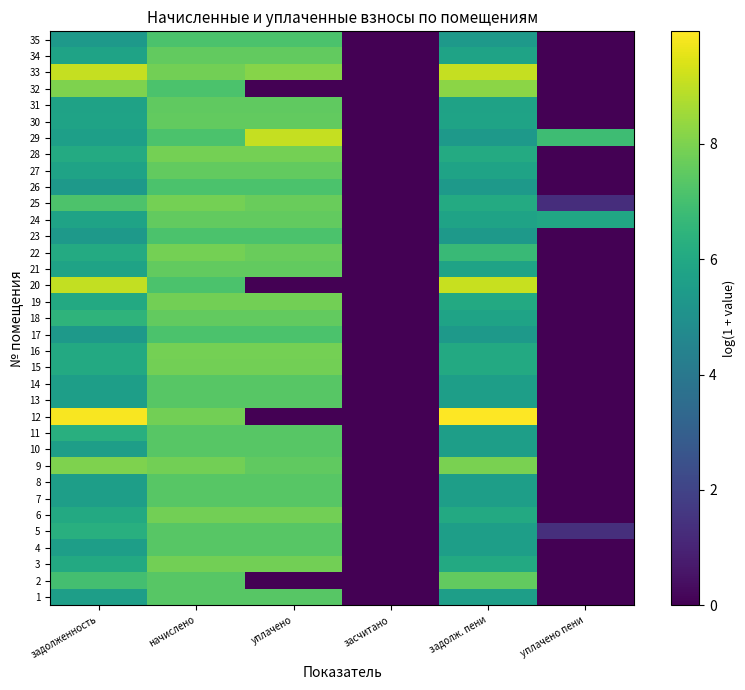

Reading left to right, extract all data points from this chart.

1: задолженность=5.6	начислено=7.4	уплачено=7.4	засчитано=0.0	задолж. пени=5.6	уплачено пени=0.0
2: задолженность=7.0	начислено=7.4	уплачено=0.0	засчитано=0.0	задолж. пени=7.5	уплачено пени=0.0
3: задолженность=6.1	начислено=7.8	уплачено=7.8	засчитано=0.0	задолж. пени=6.1	уплачено пени=0.0
4: задолженность=5.6	начислено=7.4	уплачено=7.4	засчитано=0.0	задолж. пени=5.6	уплачено пени=0.0
5: задолженность=6.3	начислено=7.4	уплачено=7.4	засчитано=0.0	задолж. пени=5.6	уплачено пени=1.4
6: задолженность=6.0	начислено=7.8	уплачено=7.8	засчитано=0.0	задолж. пени=6.0	уплачено пени=0.0
7: задолженность=5.6	начислено=7.4	уплачено=7.4	засчитано=0.0	задолж. пени=5.6	уплачено пени=0.0
8: задолженность=5.6	начислено=7.4	уплачено=7.4	засчитано=0.0	задолж. пени=5.6	уплачено пени=0.0
9: задолженность=8.0	начислено=7.8	уплачено=7.5	засчитано=0.0	задолж. пени=8.0	уплачено пени=0.0
10: задолженность=5.6	начислено=7.4	уплачено=7.4	засчитано=0.0	задолж. пени=5.6	уплачено пени=0.0
11: задолженность=6.3	начислено=7.4	уплачено=7.4	засчитано=0.0	задолж. пени=5.6	уплачено пени=0.0
12: задолженность=9.9	начислено=7.8	уплачено=0.0	засчитано=0.0	задолж. пени=10.0	уплачено пени=0.0
13: задолженность=5.6	начислено=7.4	уплачено=7.4	засчитано=0.0	задолж. пени=5.6	уплачено пени=0.0
14: задолженность=5.6	начислено=7.4	уплачено=7.4	засчитано=0.0	задолж. пени=5.6	уплачено пени=0.0
15: задолженность=6.0	начислено=7.8	уплачено=7.8	засчитано=0.0	задолж. пени=6.0	уплачено пени=0.0
16: задолженность=6.1	начислено=7.9	уплачено=7.9	засчитано=0.0	задолж. пени=6.1	уплачено пени=0.0
17: задолженность=5.4	начислено=7.1	уплачено=7.1	засчитано=0.0	задолж. пени=5.4	уплачено пени=0.0
18: задолженность=6.5	начислено=7.6	уплачено=7.6	засчитано=0.0	задолж. пени=5.8	уплачено пени=0.0
19: задолженность=6.1	начислено=7.9	уплачено=7.9	засчитано=0.0	задолж. пени=6.1	уплачено пени=0.0
20: задолженность=9.0	начислено=7.1	уплачено=0.0	засчитано=0.0	задолж. пени=9.1	уплачено пени=0.0
21: задолженность=5.8	начислено=7.6	уплачено=7.6	засчитано=0.0	задолж. пени=5.8	уплачено пени=0.0
22: задолженность=6.1	начислено=7.9	уплачено=7.7	засчитано=0.0	задолж. пени=6.8	уплачено пени=0.0
23: задолженность=5.4	начислено=7.1	уплачено=7.1	засчитано=0.0	задолж. пени=5.4	уплачено пени=0.0
24: задолженность=5.8	начислено=7.6	уплачено=7.6	засчитано=0.0	задолж. пени=5.8	уплачено пени=5.9
25: задолженность=7.2	начислено=7.9	уплачено=7.7	засчитано=0.0	задолж. пени=6.1	уплачено пени=1.3
26: задолженность=5.4	начислено=7.1	уплачено=7.1	засчитано=0.0	задолж. пени=5.4	уплачено пени=0.0
27: задолженность=5.8	начислено=7.6	уплачено=7.6	засчитано=0.0	задолж. пени=5.8	уплачено пени=0.0
28: задолженность=6.1	начислено=7.9	уплачено=7.9	засчитано=0.0	задолж. пени=6.1	уплачено пени=0.0
29: задолженность=5.6	начислено=7.1	уплачено=9.1	засчитано=0.0	задолж. пени=5.3	уплачено пени=6.9
30: задолженность=5.8	начислено=7.6	уплачено=7.6	засчитано=0.0	задолж. пени=5.8	уплачено пени=0.0
31: задолженность=5.8	начислено=7.5	уплачено=7.5	засчитано=0.0	задолж. пени=5.8	уплачено пени=0.0
32: задолженность=8.0	начислено=7.1	уплачено=0.0	засчитано=0.0	задолж. пени=8.2	уплачено пени=0.0
33: задолженность=9.1	начислено=7.8	уплачено=8.2	засчитано=0.0	задолж. пени=9.1	уплачено пени=0.0
34: задолженность=5.8	начислено=7.5	уплачено=7.5	засчитано=0.0	задолж. пени=5.8	уплачено пени=0.0
35: задолженность=5.3	начислено=7.1	уплачено=7.1	засчитано=0.0	задолж. пени=5.3	уплачено пени=0.0